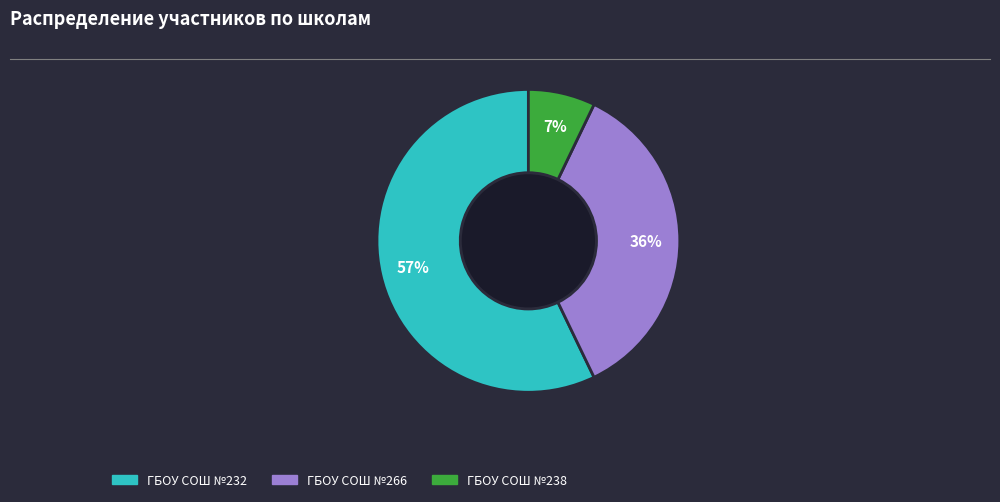

To the nearest percent, what is the average slice percentage?

33%